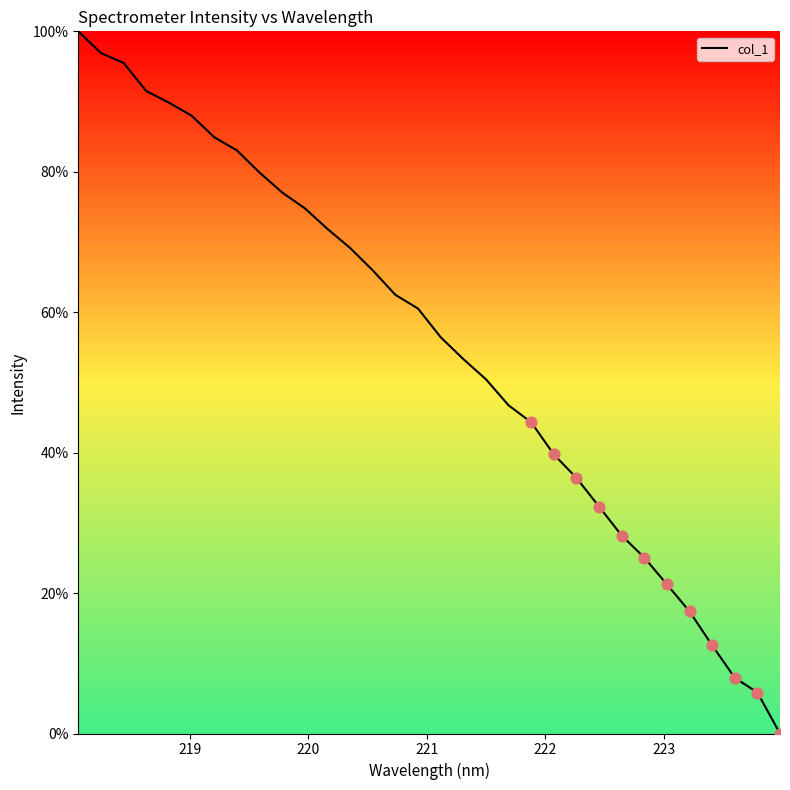

What is the maximum value shown in the chart?

100.0